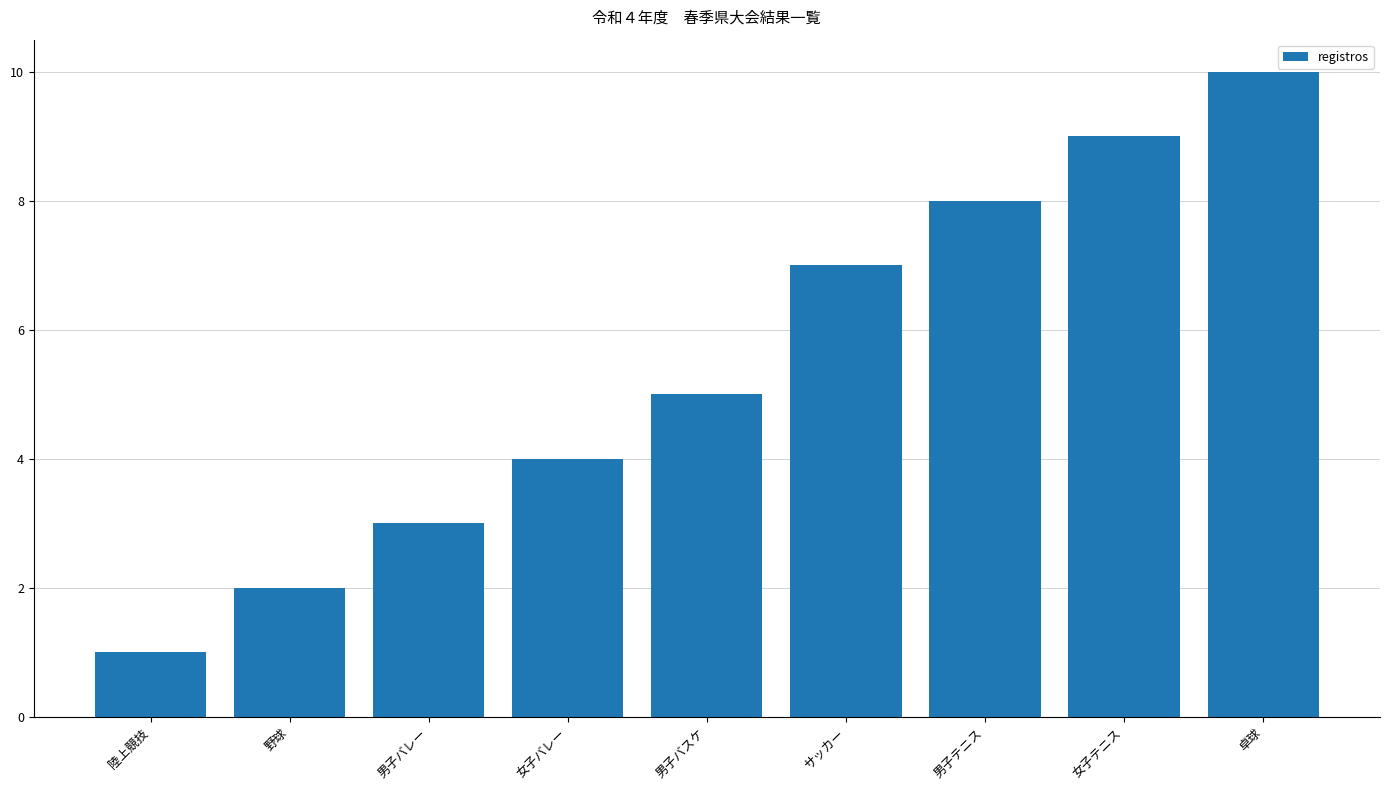

Reading left to right, transcribe all the data shown in this chart.

1	2	3	4	5	7	8	9	10